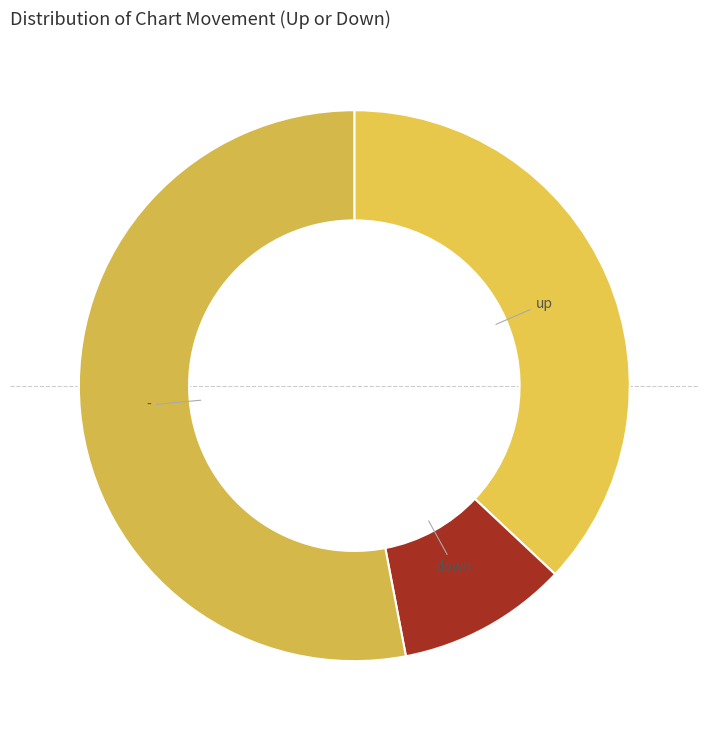

Does down represent more than half of the total?

No